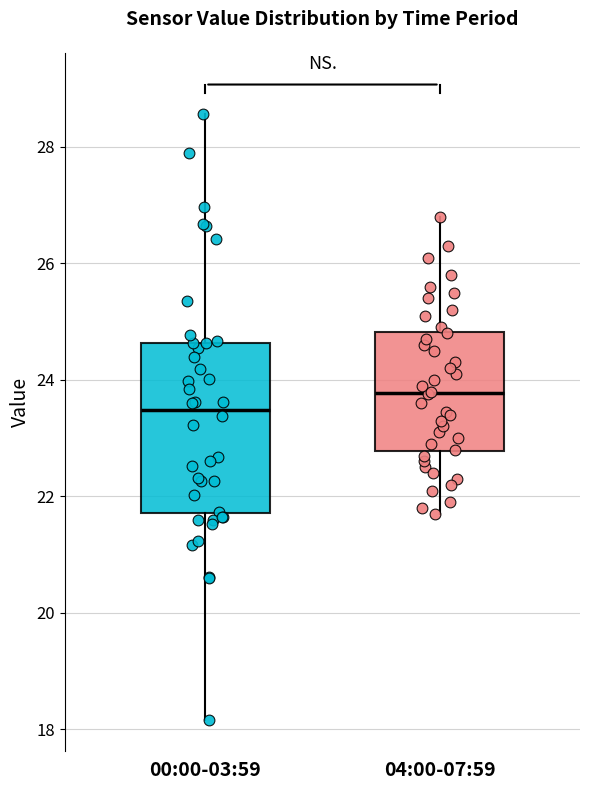

Which box has the highest median line?

04:00-07:59